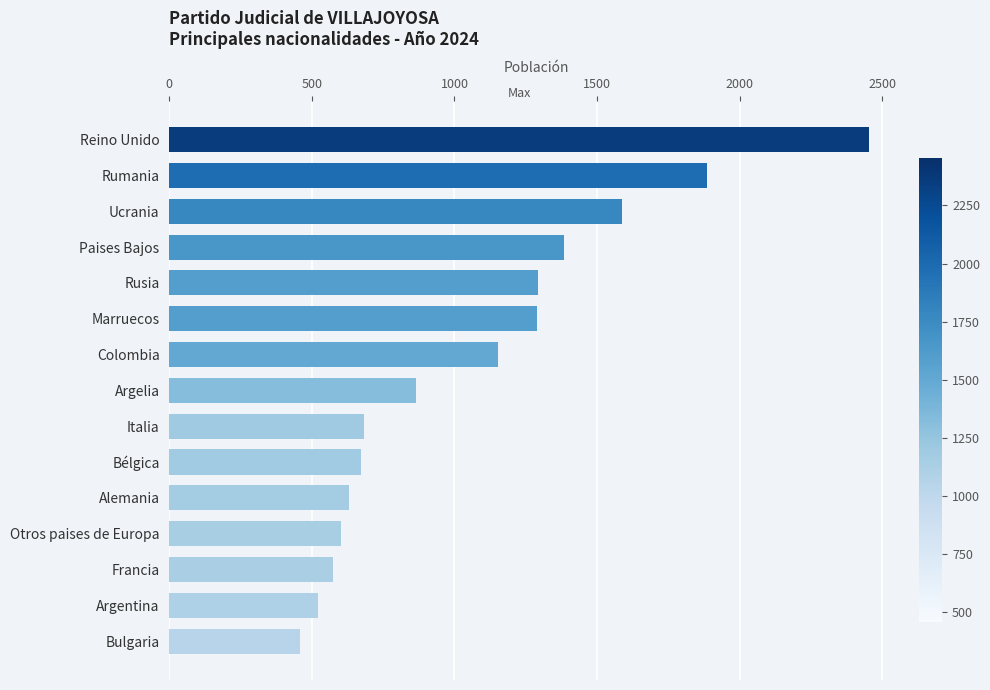

What is the smallest value displayed?

457